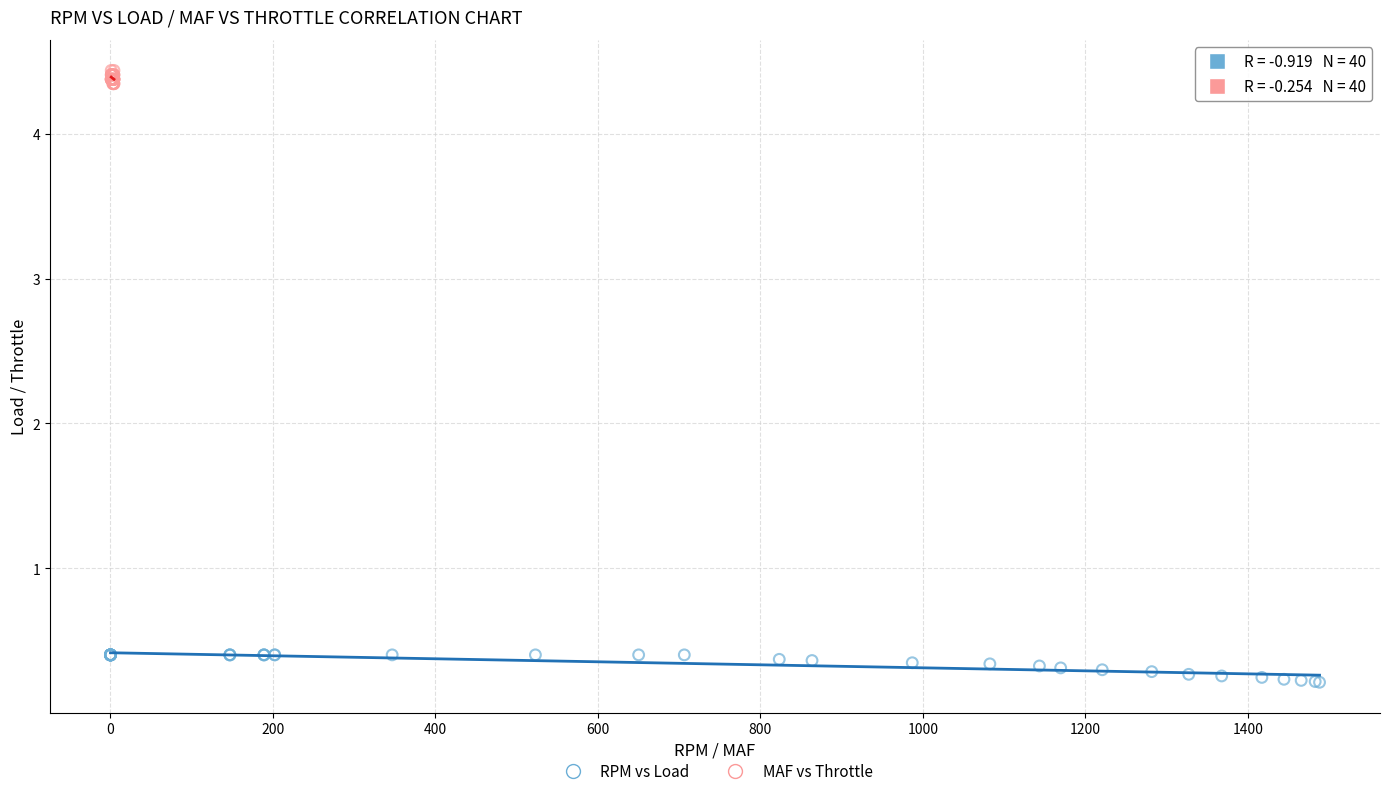

Which series contains the highest Y value?

MAF vs Throttle